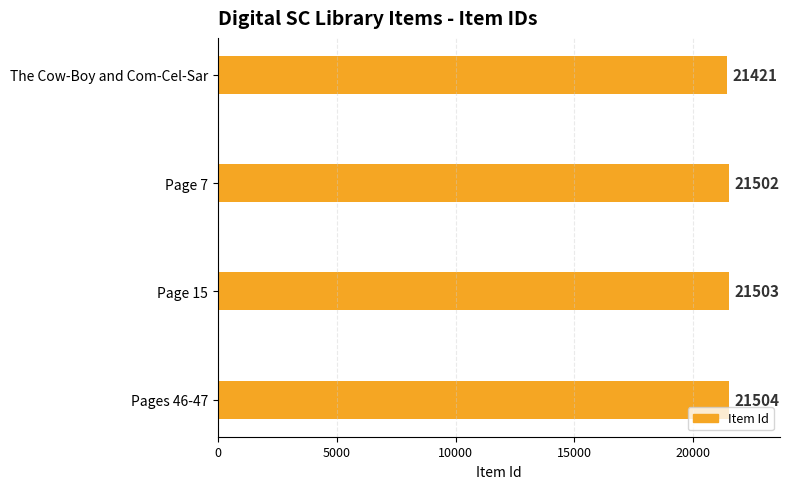

Reading bottom to top, what are all the values shown in this chart?

21504	21503	21502	21421